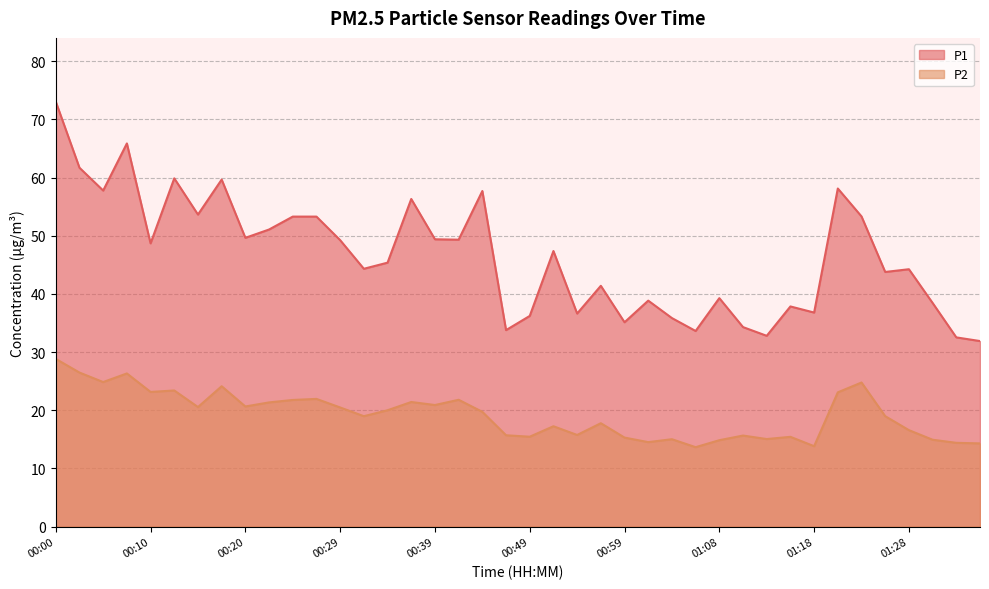

At which label does P2 first exceed 19?

00:00